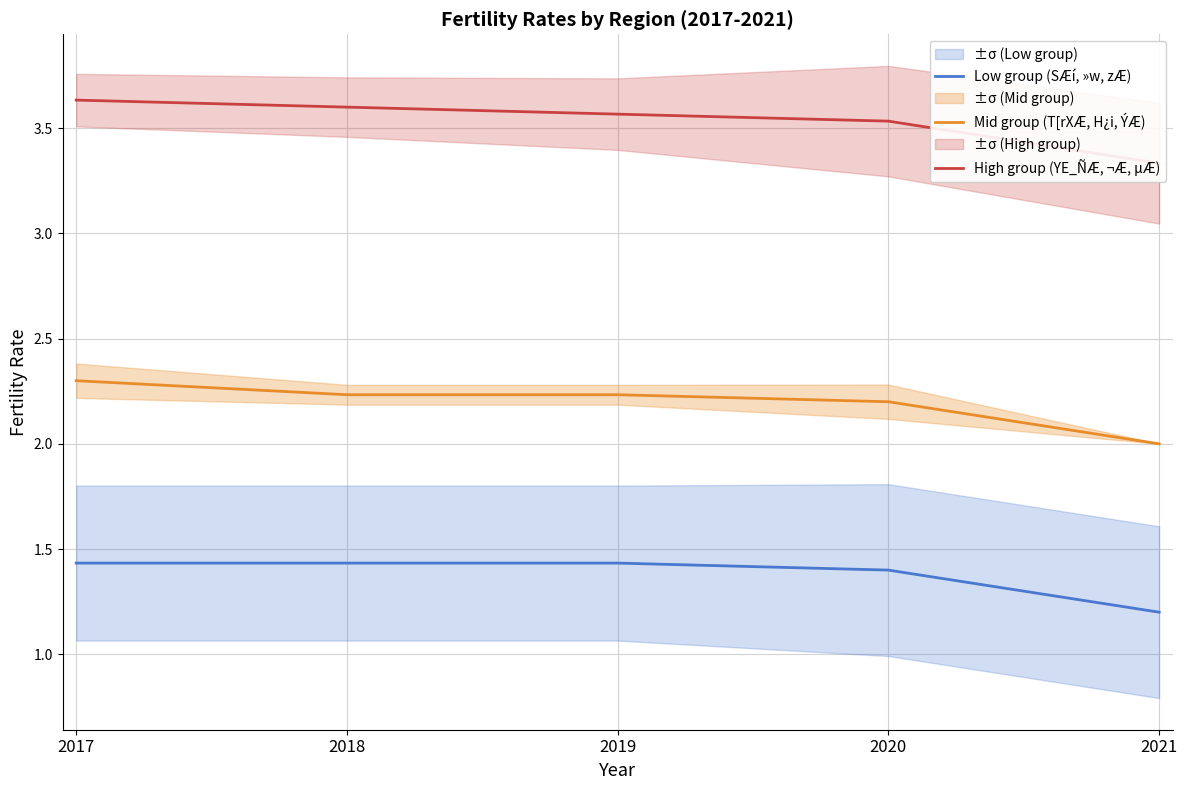

What is the sum of all High group (YE_ÑÆ, ¬Æ, µÆ) values?

17.7